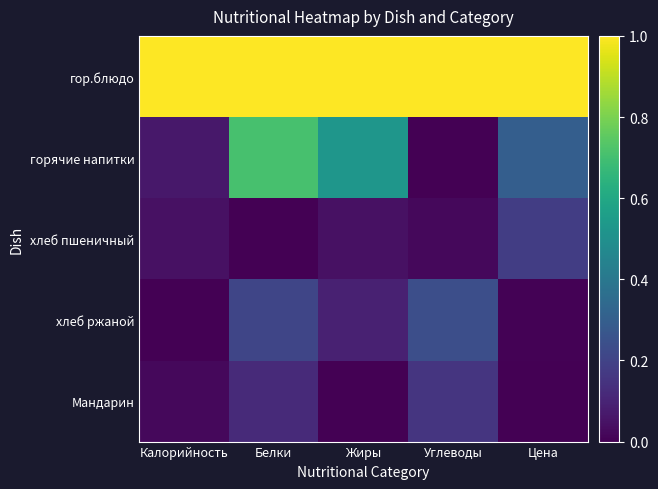

List the series in order of their peak value, highest first.

гор.блюдо, горячие напитки, хлеб ржаной, хлеб пшеничный, Мандарин